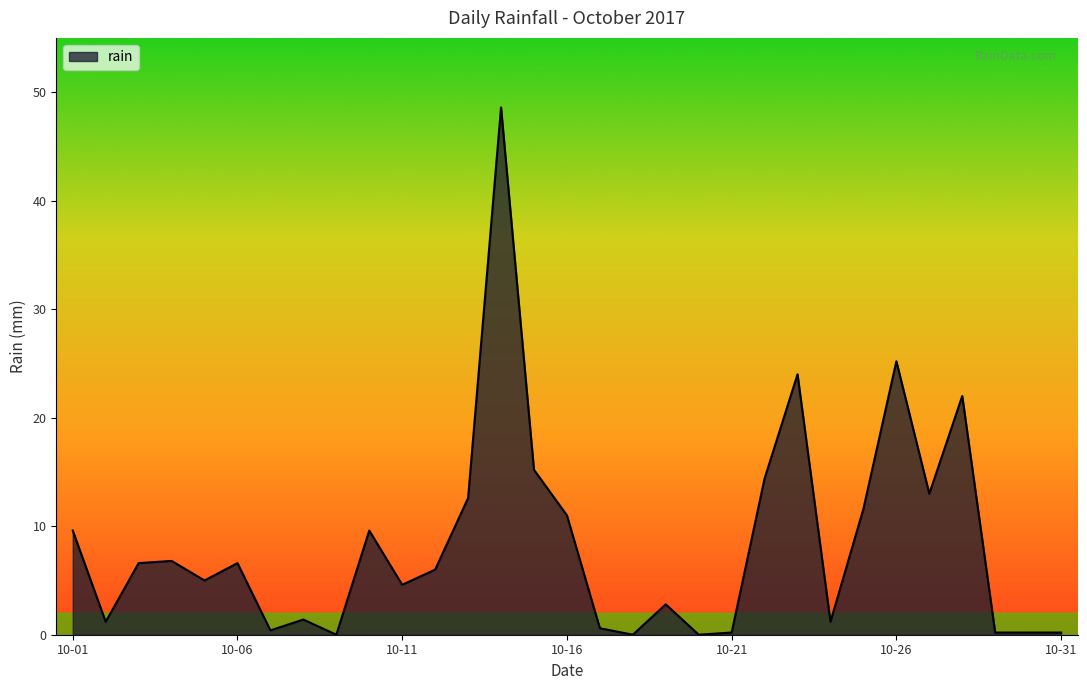

What is the greatest value displayed?

48.6